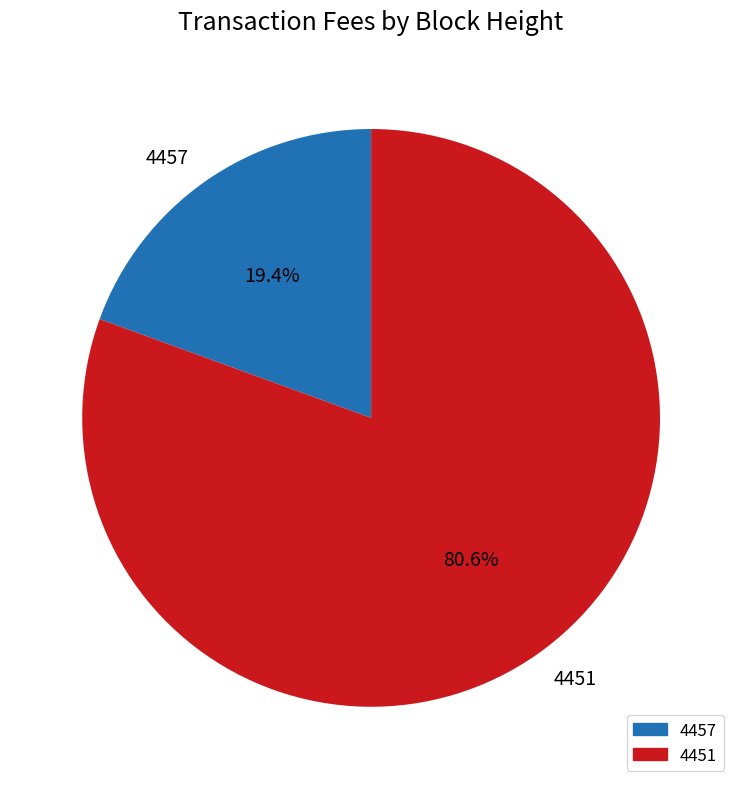

To the nearest percent, what is the combined percentage of 4451 and 4457?

100%